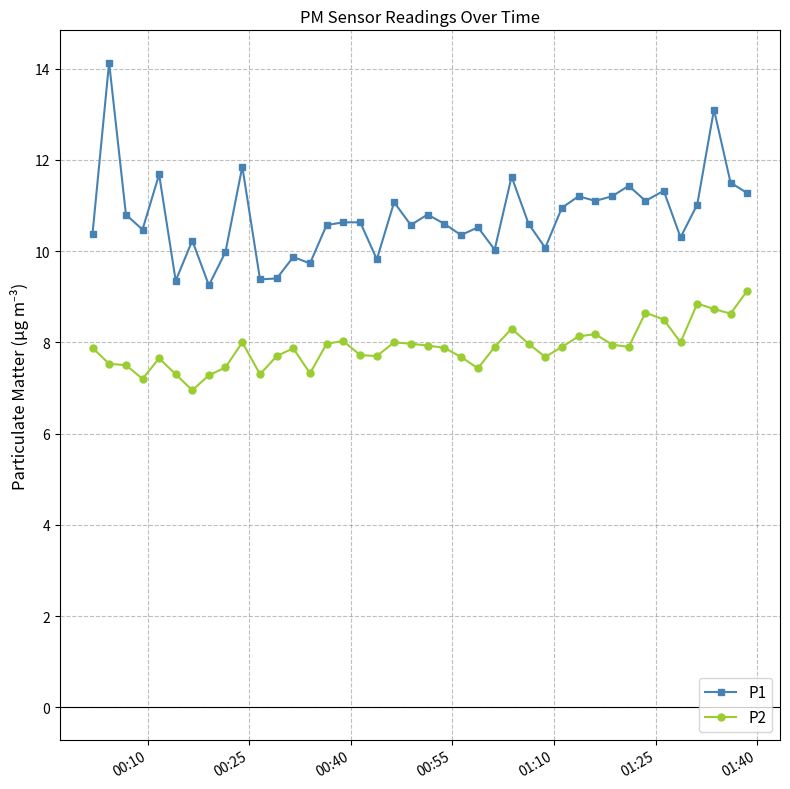

True or false: P2 has more than 1 interior local peaks.

True